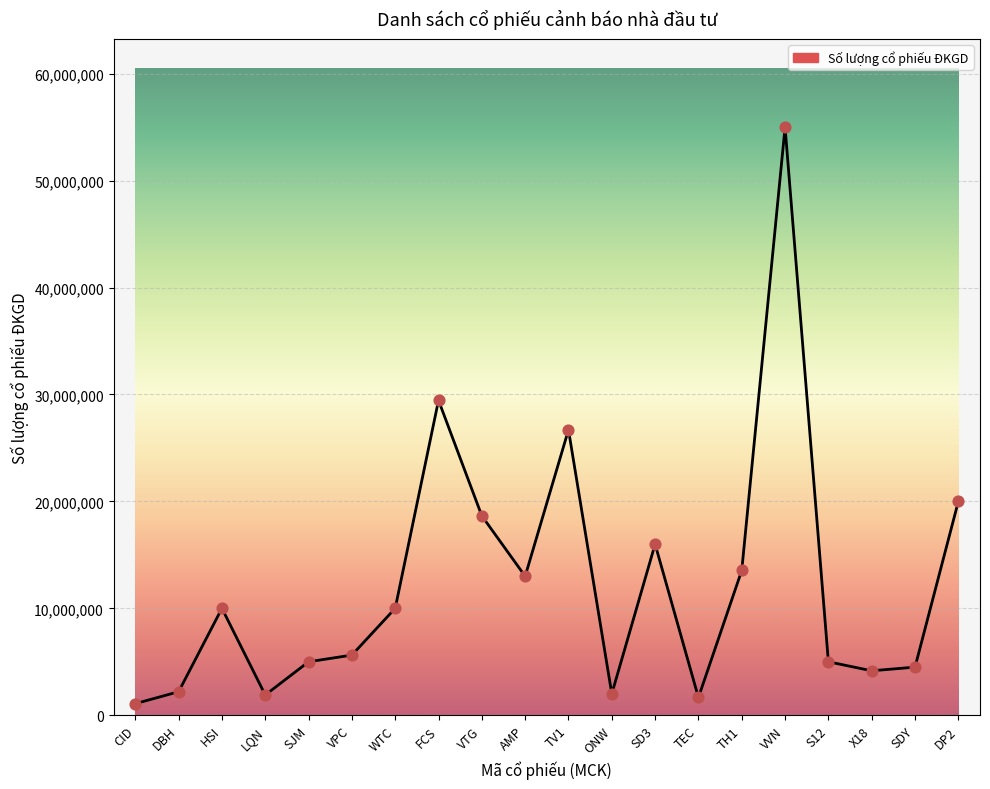

Which has a higher value, SJM or DP2?

DP2